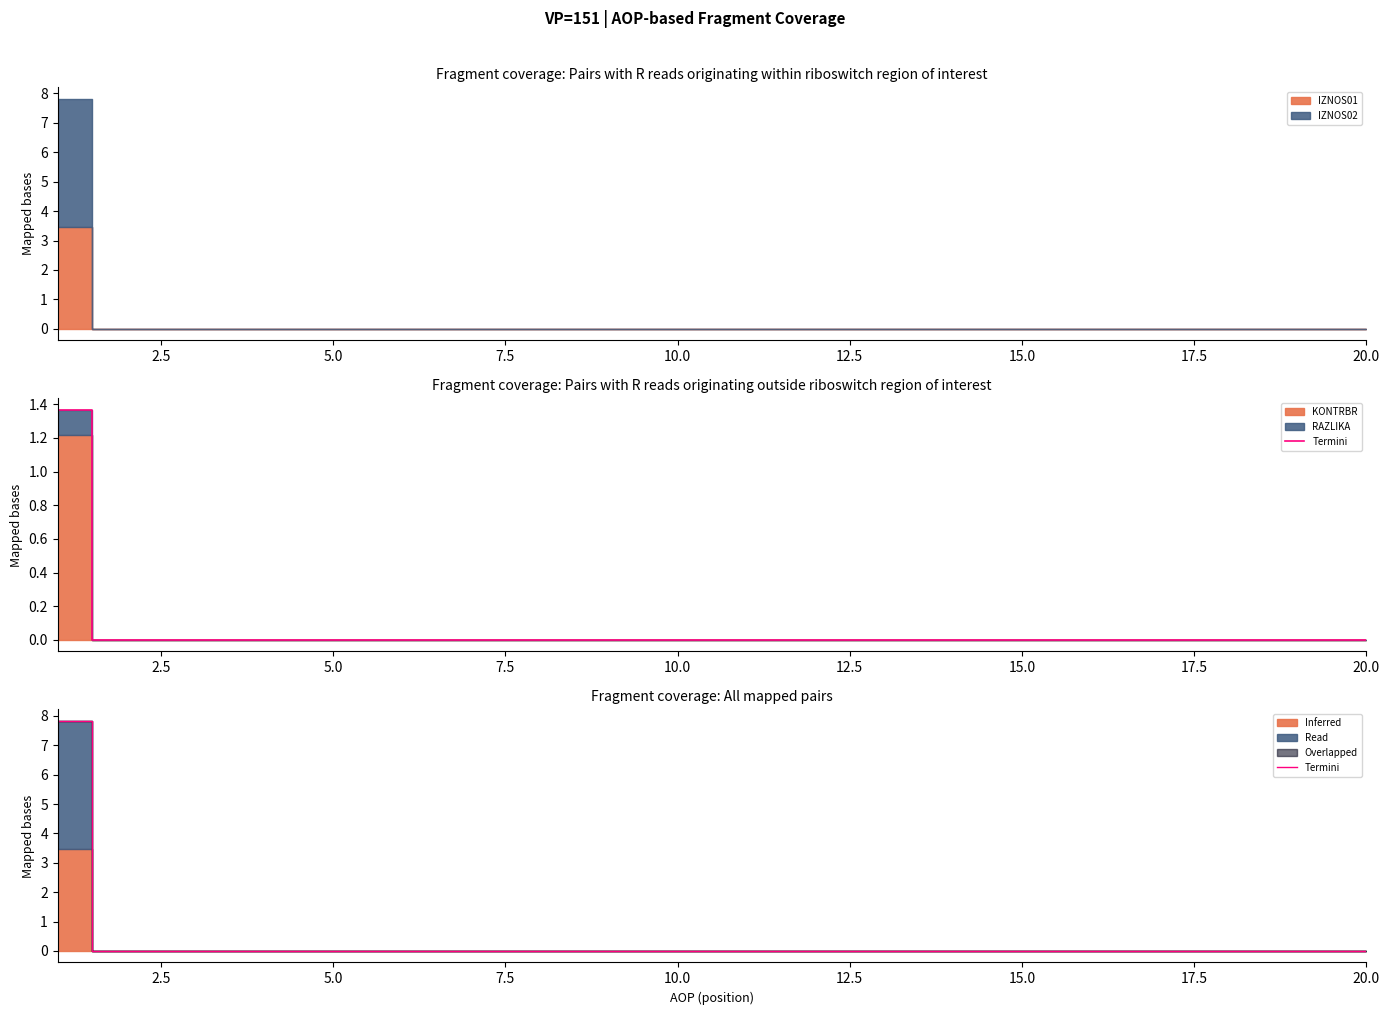

What is the maximum value shown in the chart?

7.8